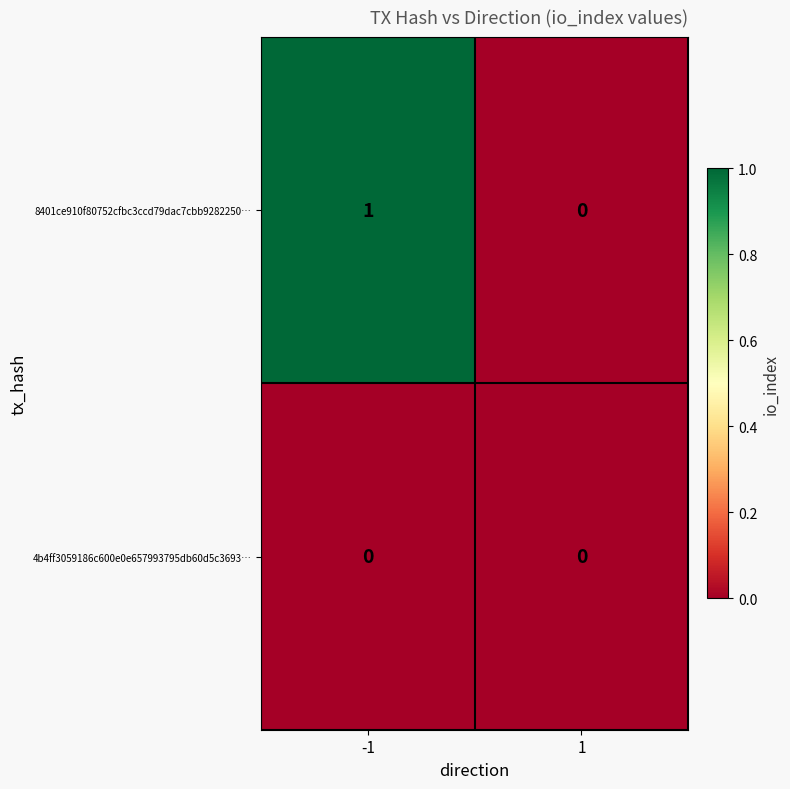

Reading left to right, what are all the values shown in this chart?

8401ce910f80752cfbc3ccd79dac7cbb9282250…: -1=1	1=0
4b4ff3059186c600e0e657993795db60d5c3693…: -1=0	1=0